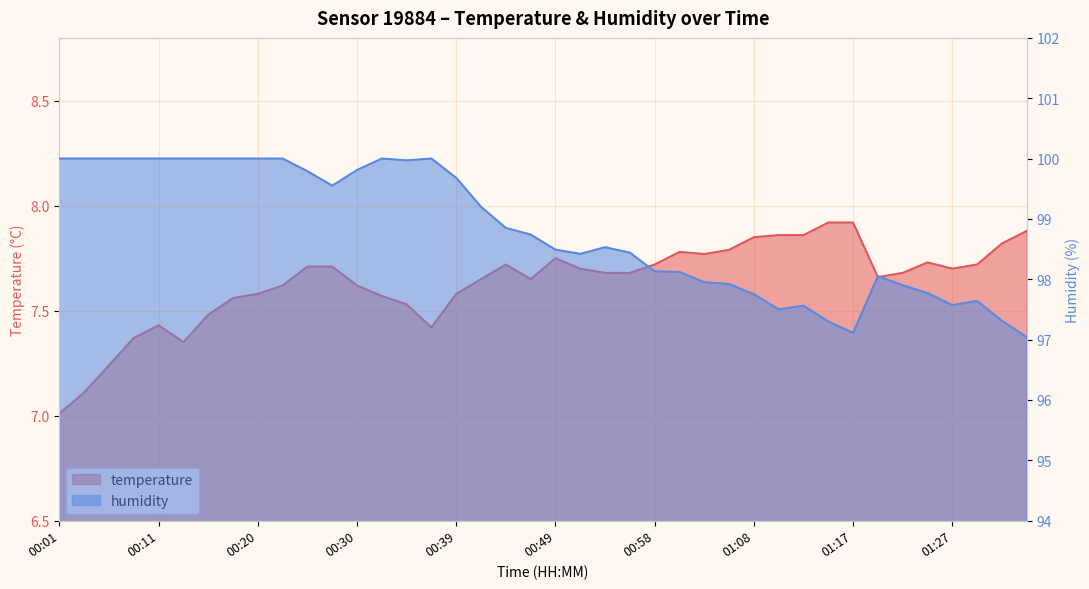

At which label does humidity reach its minimum?

01:34